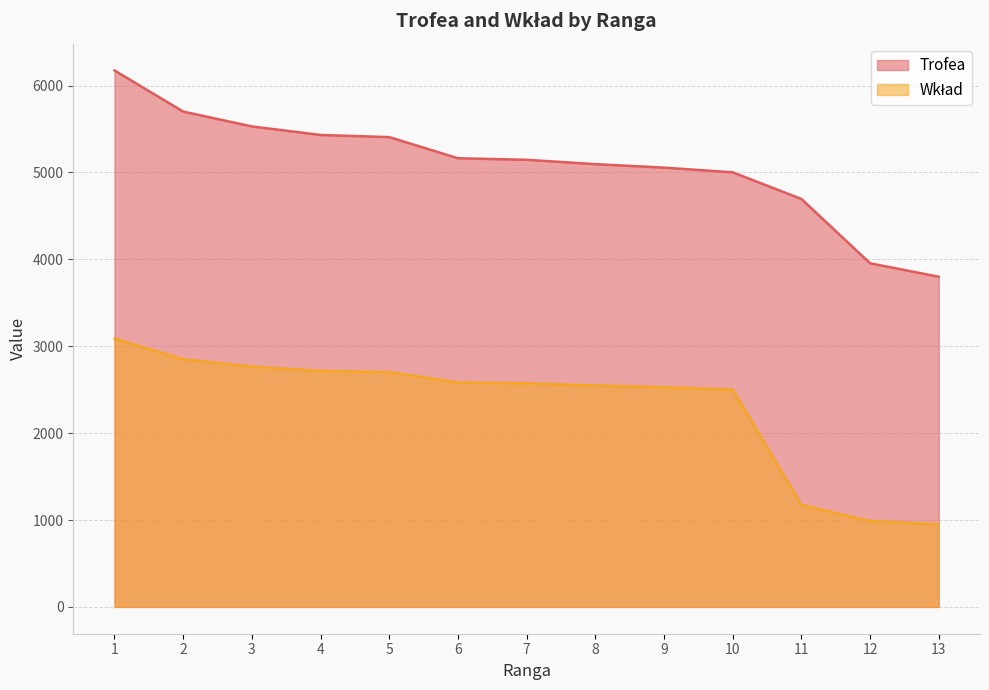

What are all the series names shown in the legend?

Trofea, Wkład